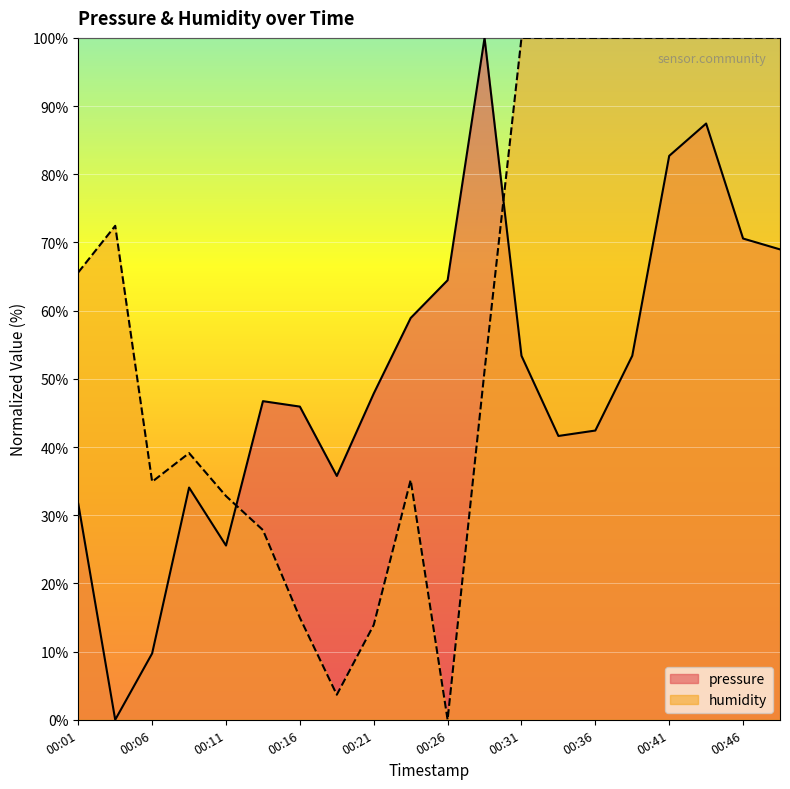

True or false: humidity and pressure cross at least once.

True